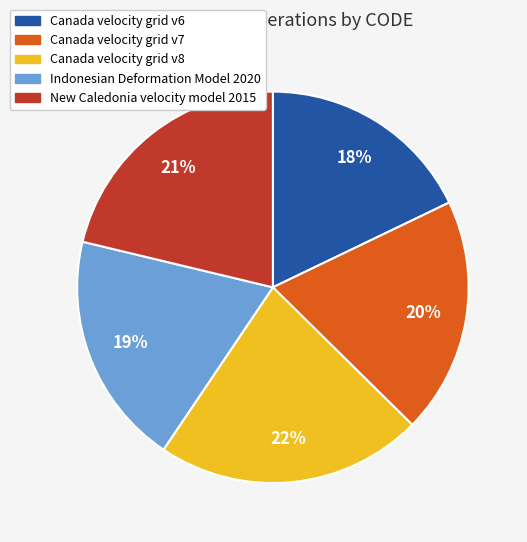

The New Caledonia velocity model 2015 slice represents 16% of the pie. True or false?

False